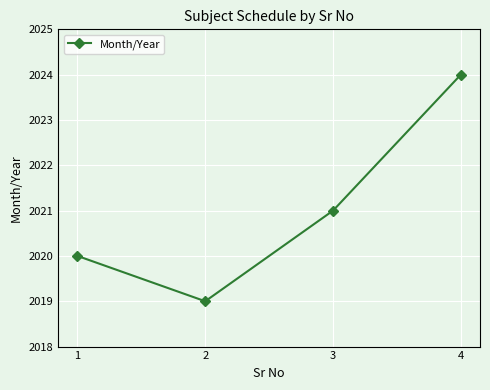

Is this an area chart (filled region under the line)?

No